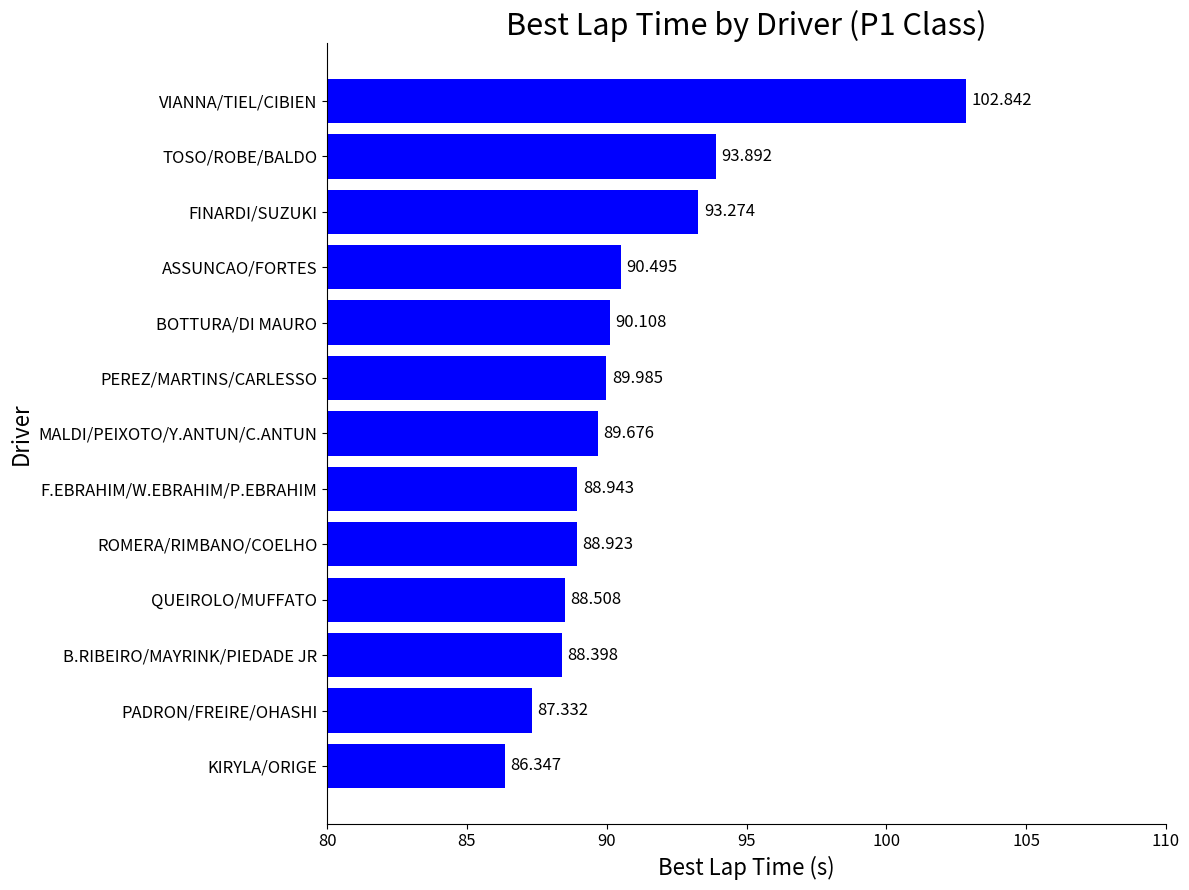

List the labels in order of value, smallest first.

KIRYLA/ORIGE, PADRON/FREIRE/OHASHI, B.RIBEIRO/MAYRINK/PIEDADE JR, QUEIROLO/MUFFATO, ROMERA/RIMBANO/COELHO, F.EBRAHIM/W.EBRAHIM/P.EBRAHIM, MALDI/PEIXOTO/Y.ANTUN/C.ANTUN, PEREZ/MARTINS/CARLESSO, BOTTURA/DI MAURO, ASSUNCAO/FORTES, FINARDI/SUZUKI, TOSO/ROBE/BALDO, VIANNA/TIEL/CIBIEN